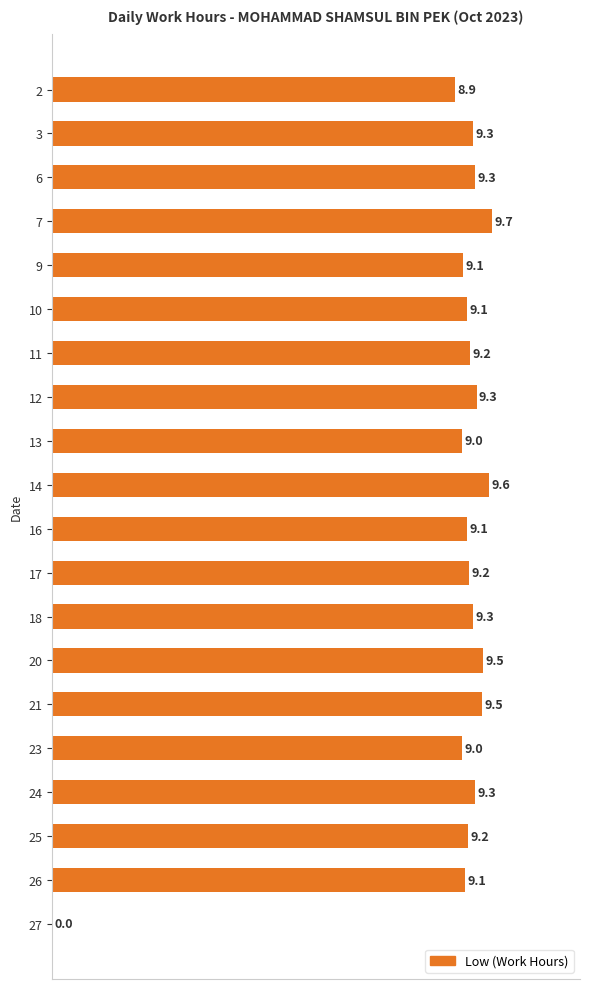

What is the change in value from 9 to 10?

+0.1